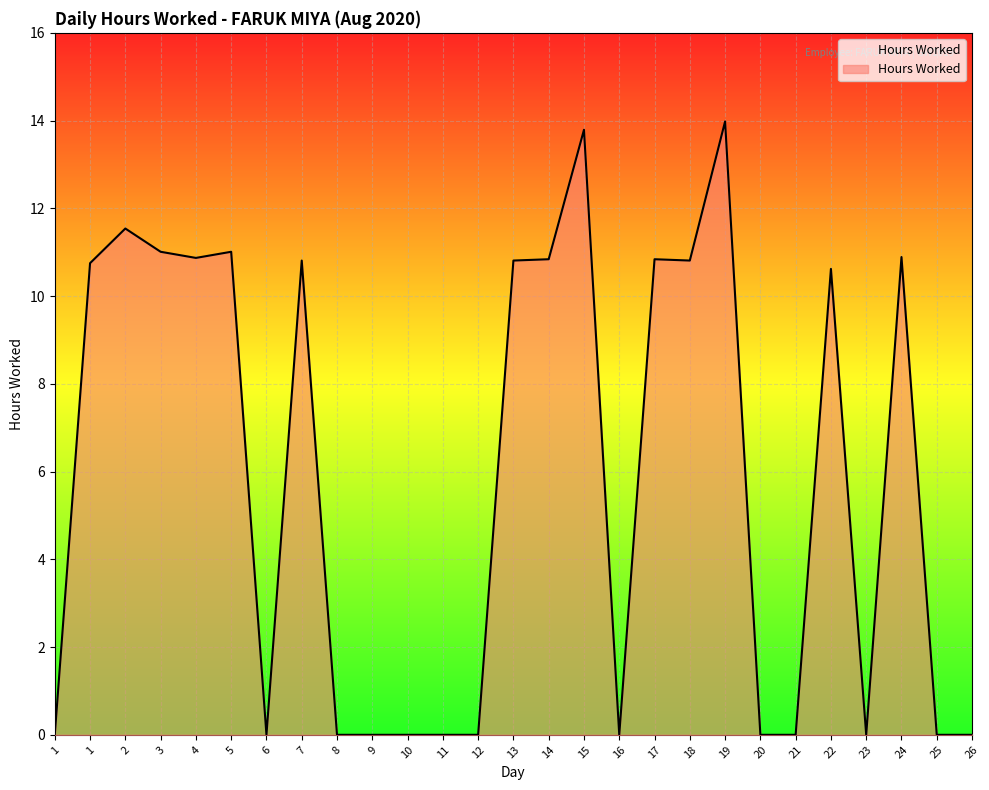

How many lines are shown in the chart?

1